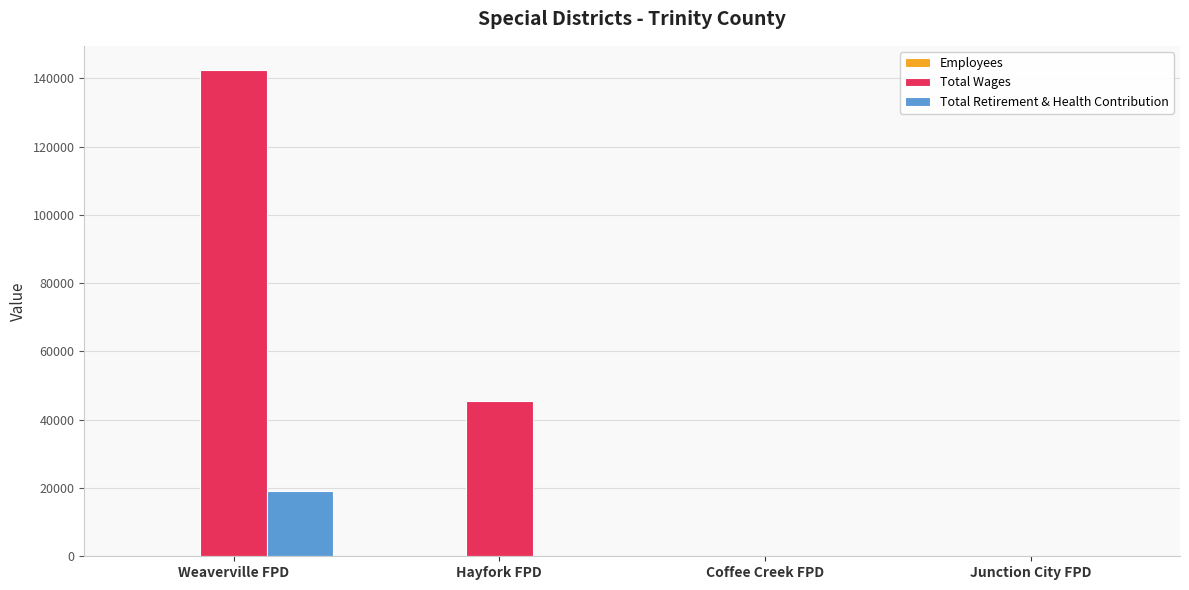

Are the bars grouped side by side (vs. stacked)?

Yes